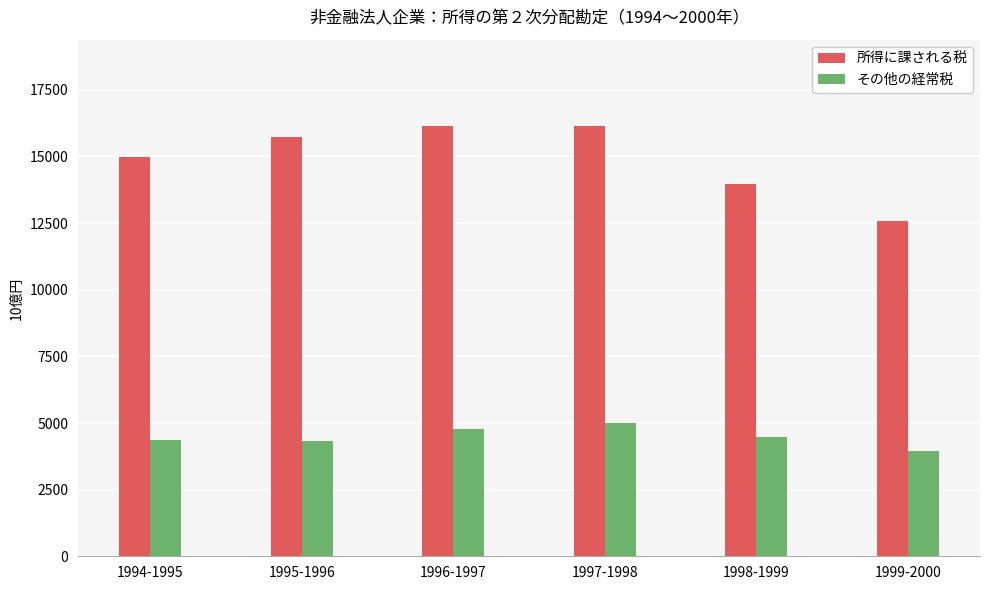

What are all the series names shown in the legend?

所得に課される税, その他の経常税